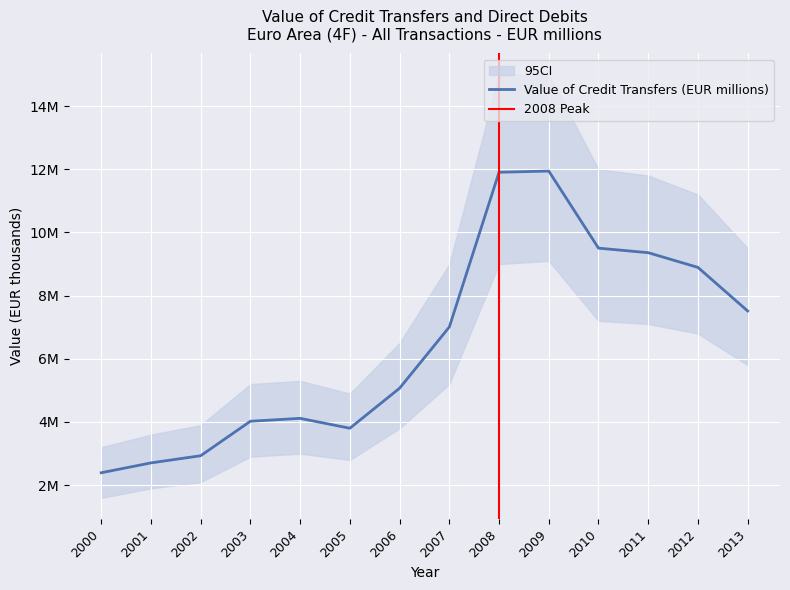

What is the change in value from 2001 to 2002?

+227100.0